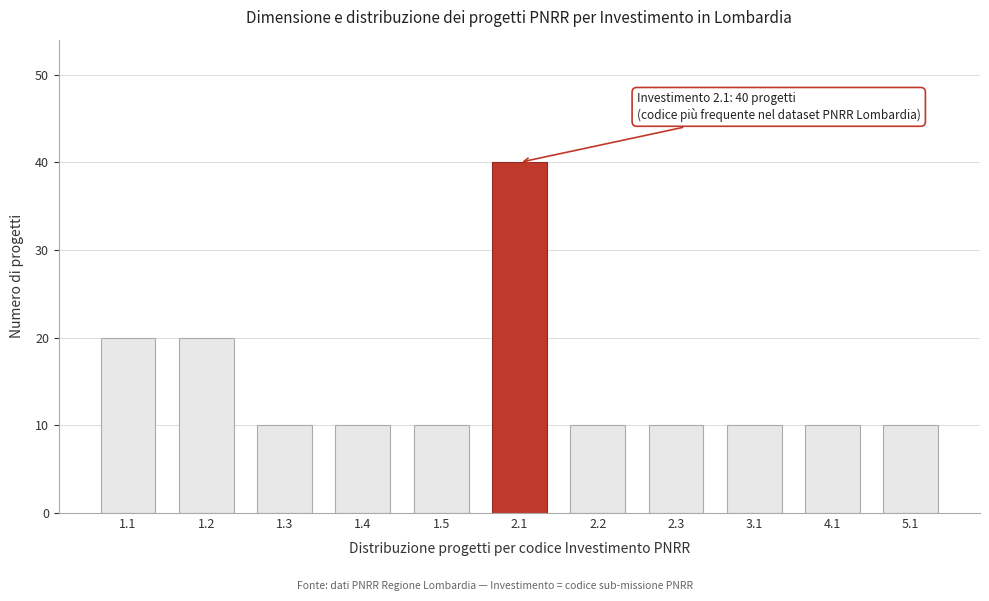

Reading left to right, what are all the values shown in this chart?

1.1=20	1.2=20	1.3=10	1.4=10	1.5=10	2.1=40	2.2=10	2.3=10	3.1=10	4.1=10	5.1=10